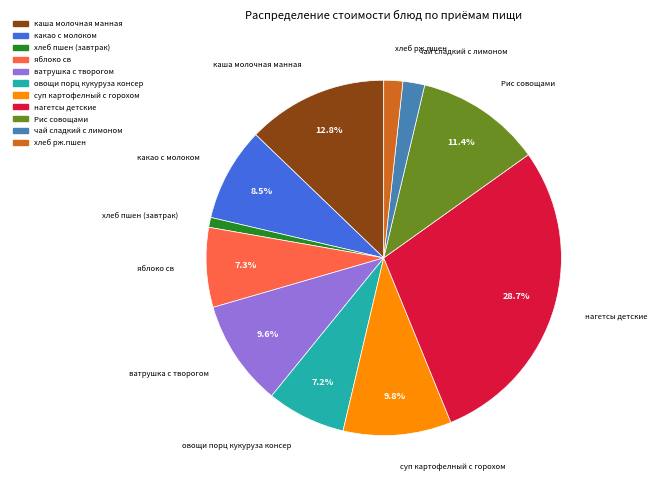

What is the ratio of the value at Рис совощами to the value at хлеб пшен (завтрак)?

12.7